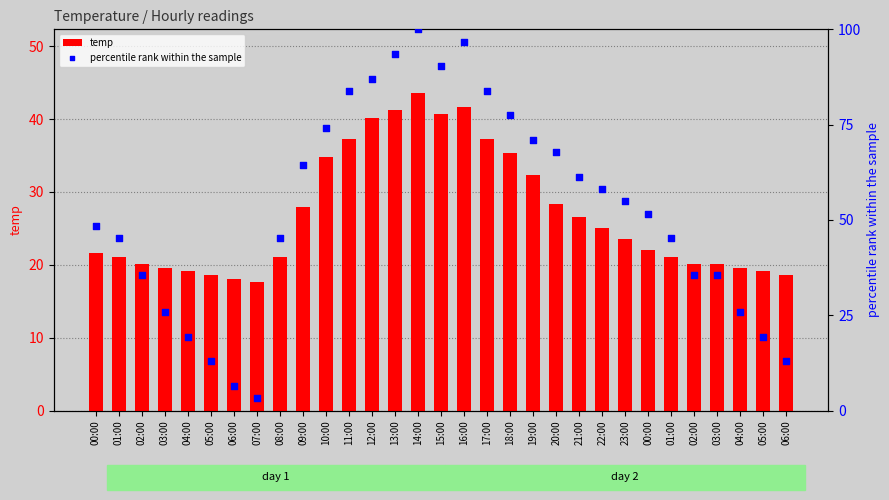

Which series has the largest total across all categories?

percentile rank within the sample